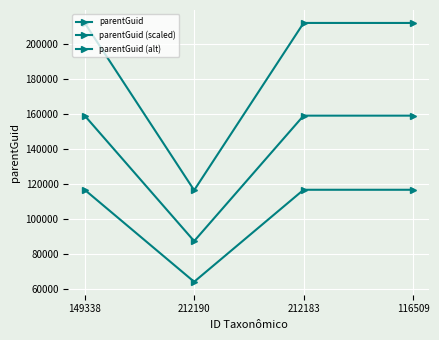

What is the total value across all series at 212190?

267802.8